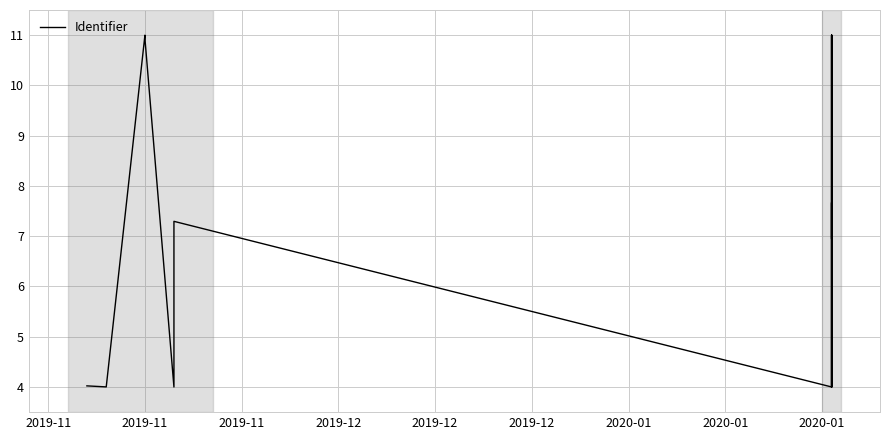

Reading left to right, what are all the values shown in this chart?

4.0	4.0	11.0	10.9	4.0	7.3	4.0	4.0	11.0	4.0	4.0	4.0	7.7	4.0	7.7	4.0	4.0	4.0	4.0	11.0	7.3	7.0	9.2	11.0	7.0	7.0	7.0